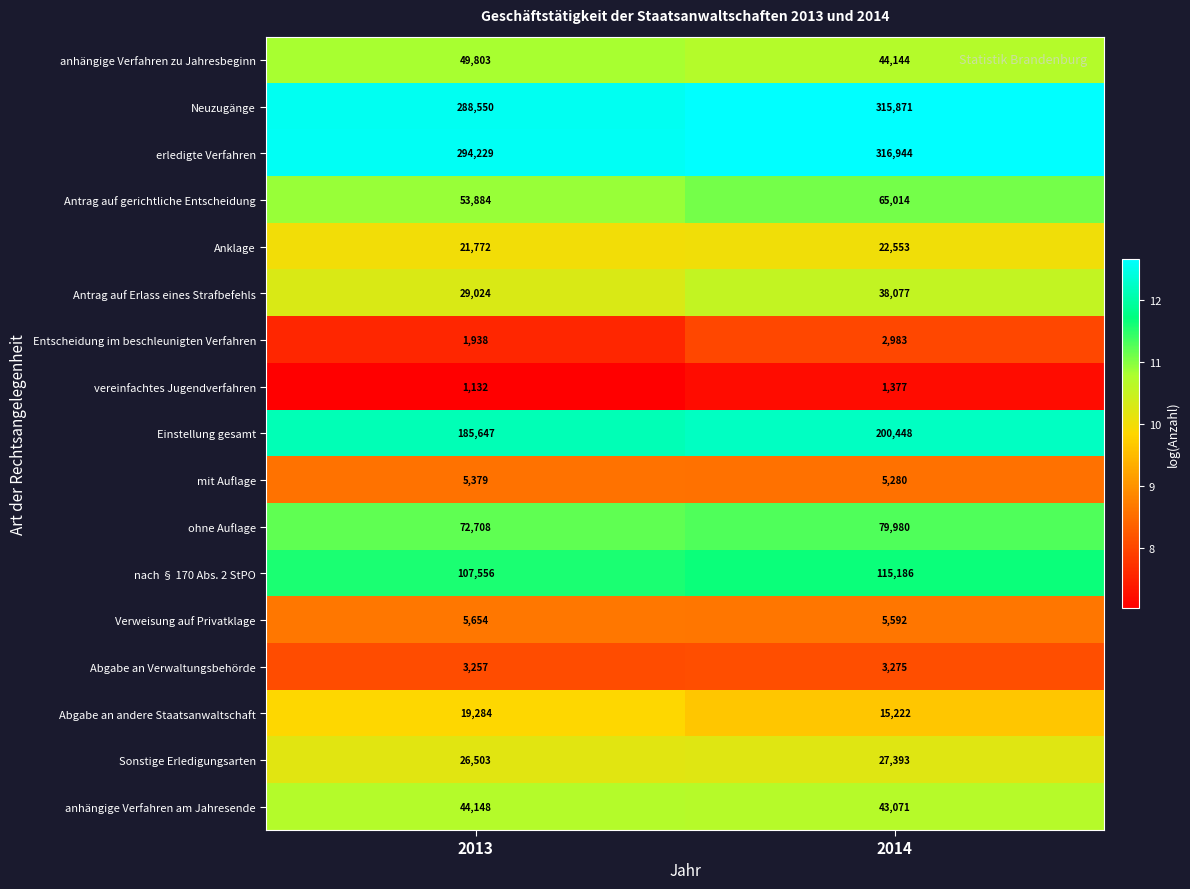

Between 2013 and 2014, which series saw the biggest shift?

Neuzugänge